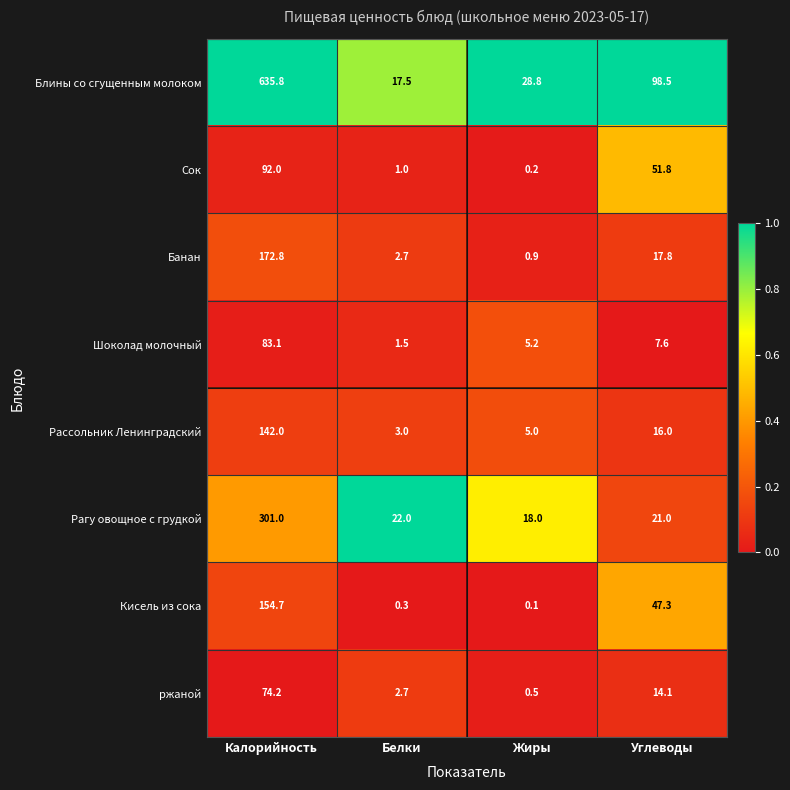

Where is Шоколад молочный nearest to the value 42?

Углеводы